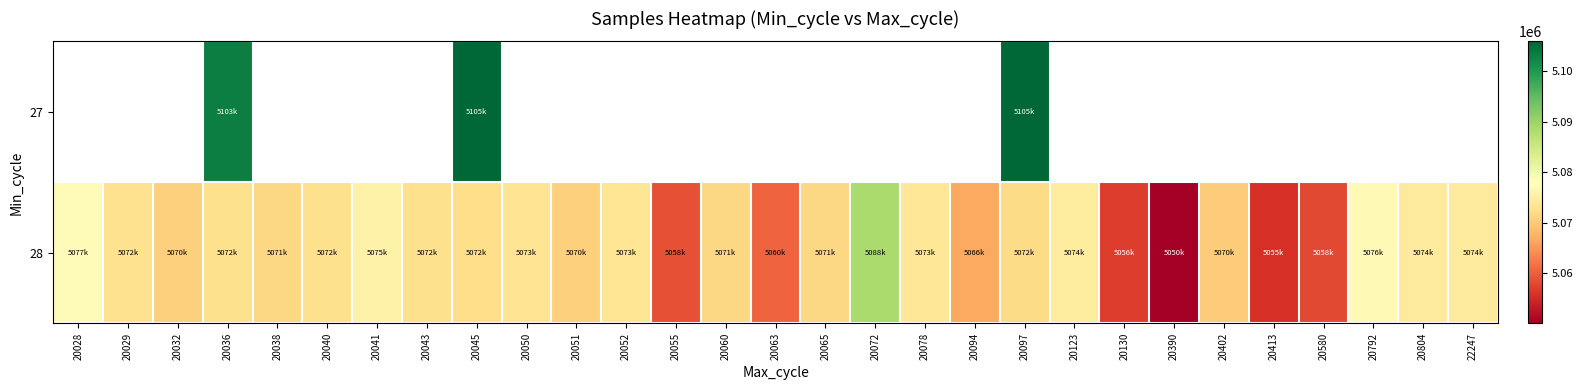

Rank the series by their maximum value, from highest to lowest.

27, 28